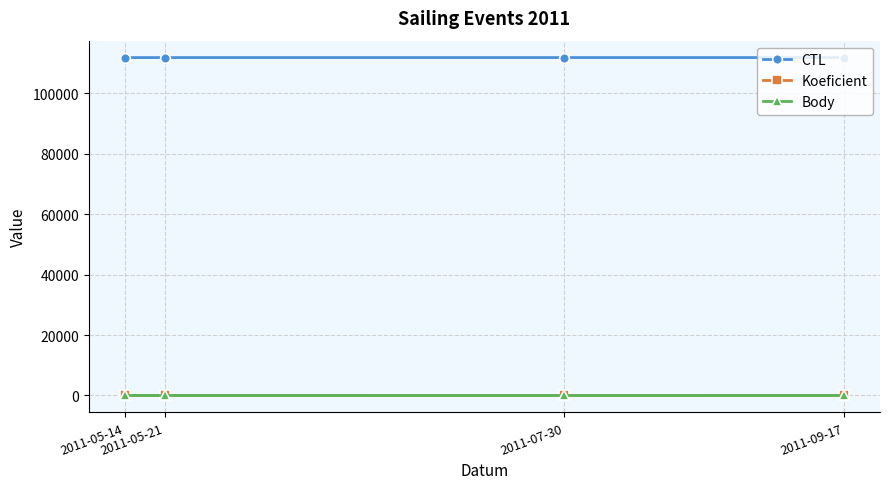

What value does the Body series have at 2011-07-30?

1.5